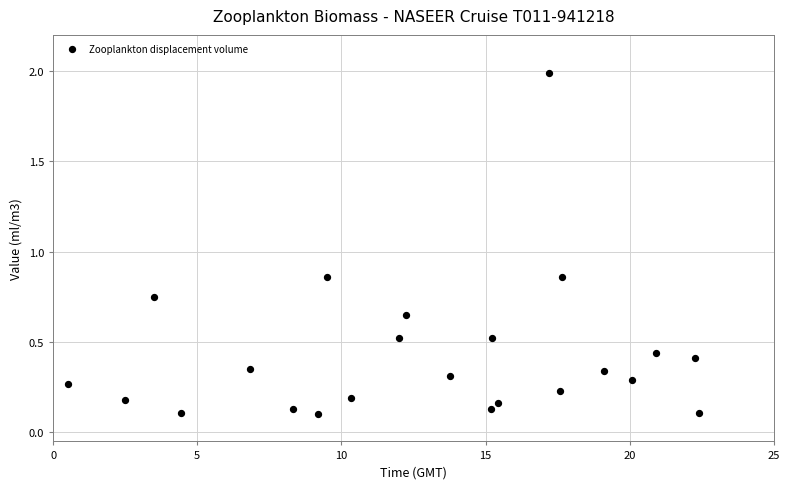

What is the range of Y values (max minus min)?

1.9